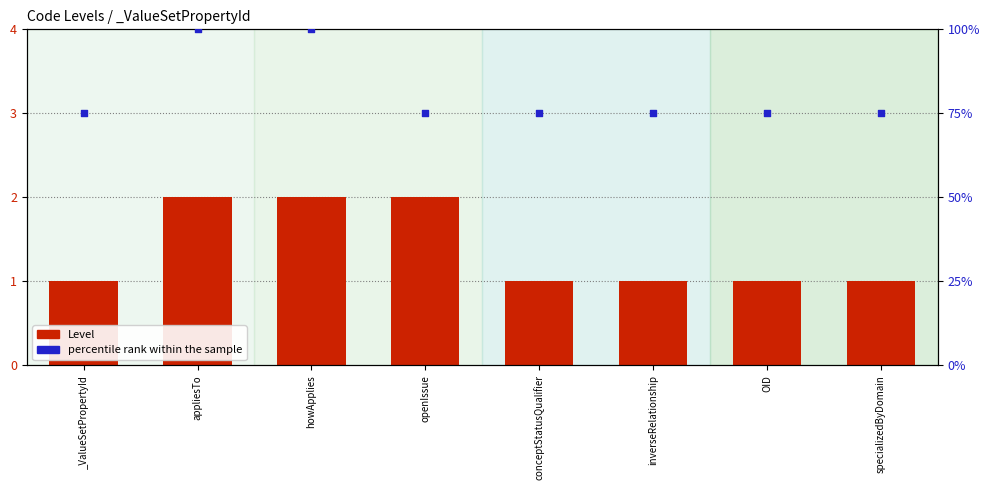

At which category is the sum across all series the highest?

appliesTo